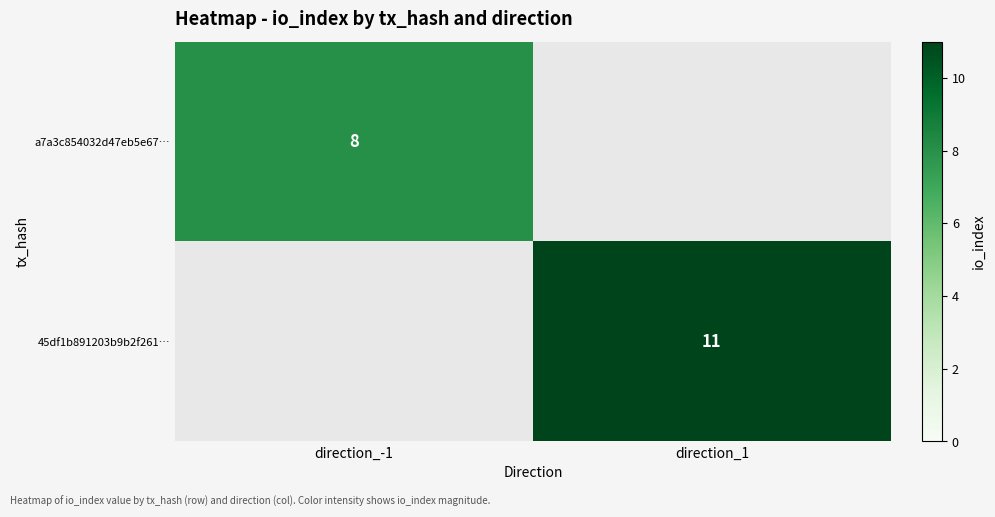

True or false: 45df1b891203b9b2f261… has a value of 11 at direction_1.

True